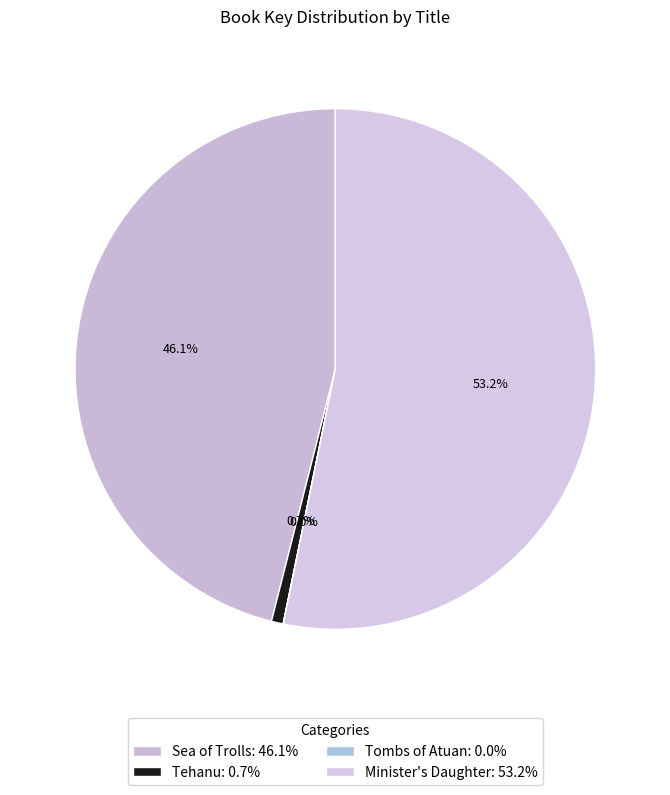

Rank the categories by value from lowest to highest.

Tombs of Atuan, Tehanu, Sea of Trolls, Minister's Daughter